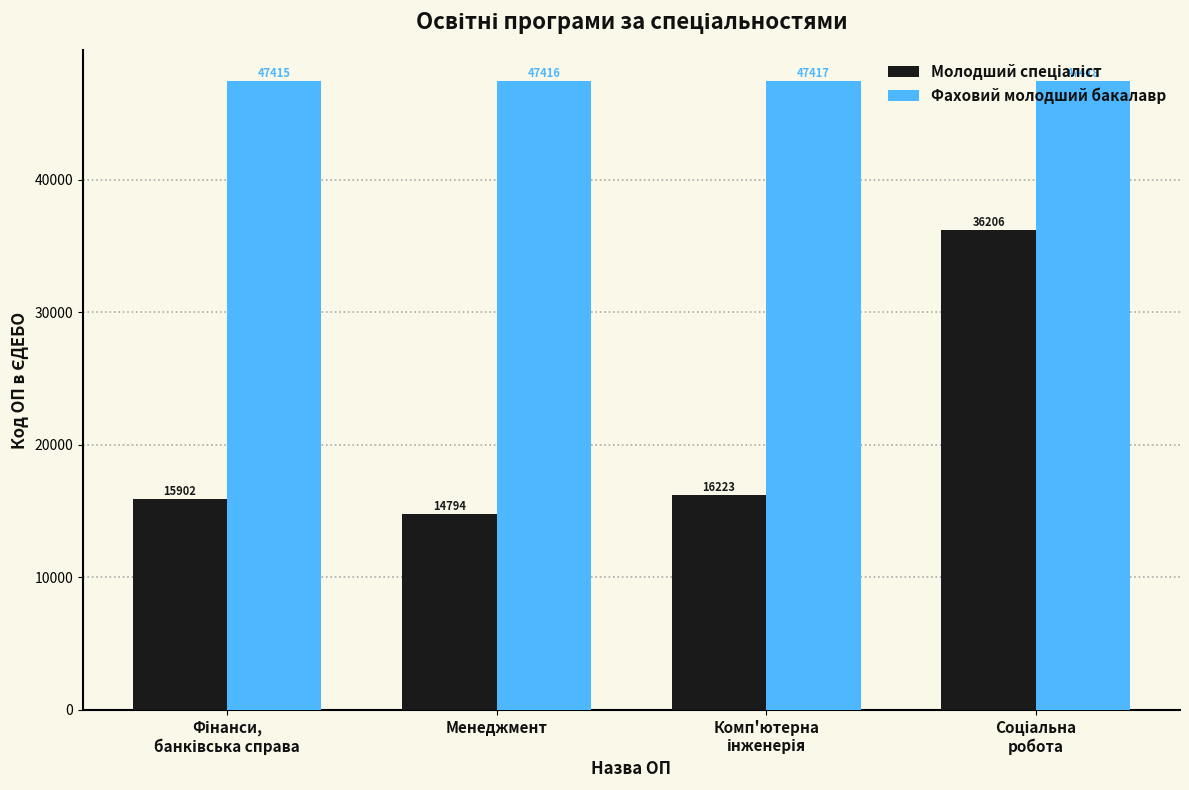

Which series has the largest total across all categories?

Фаховий молодший бакалавр